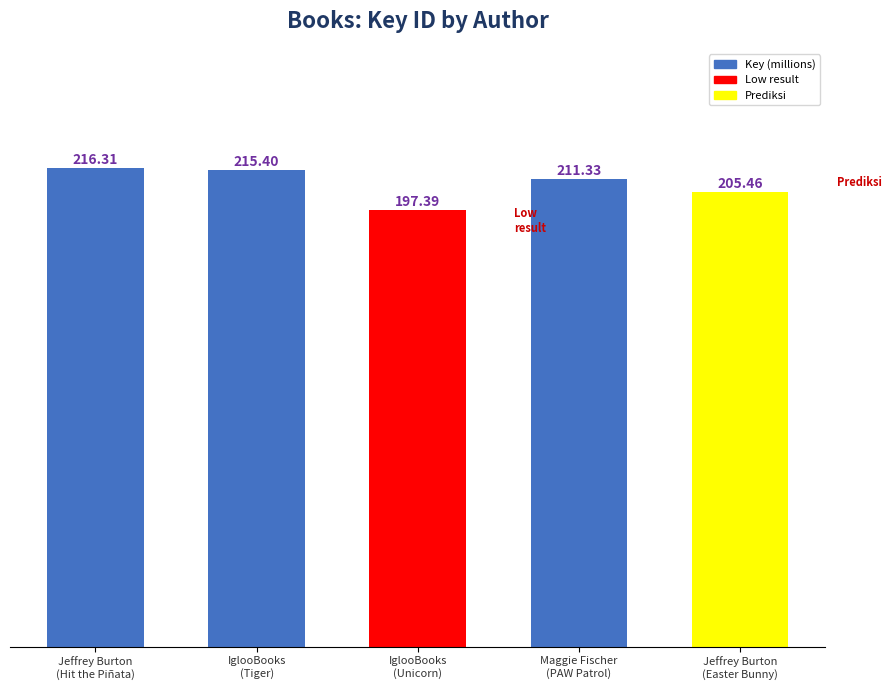

How many categories are shown in the chart?

5